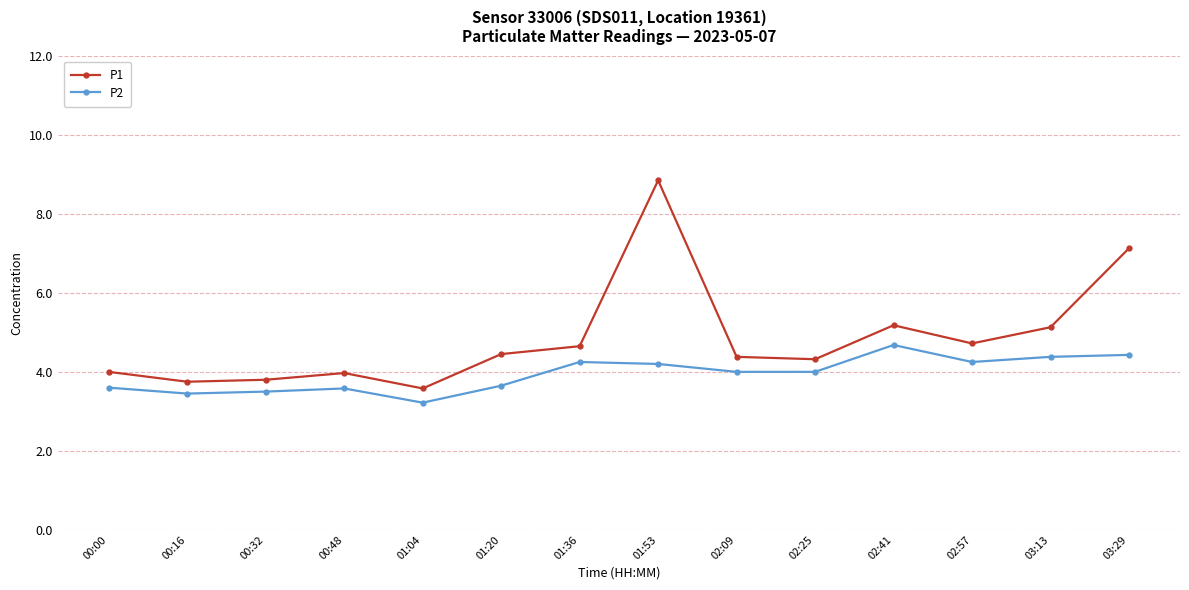

The value of P1 at 02:57 is 4.7. True or false?

True